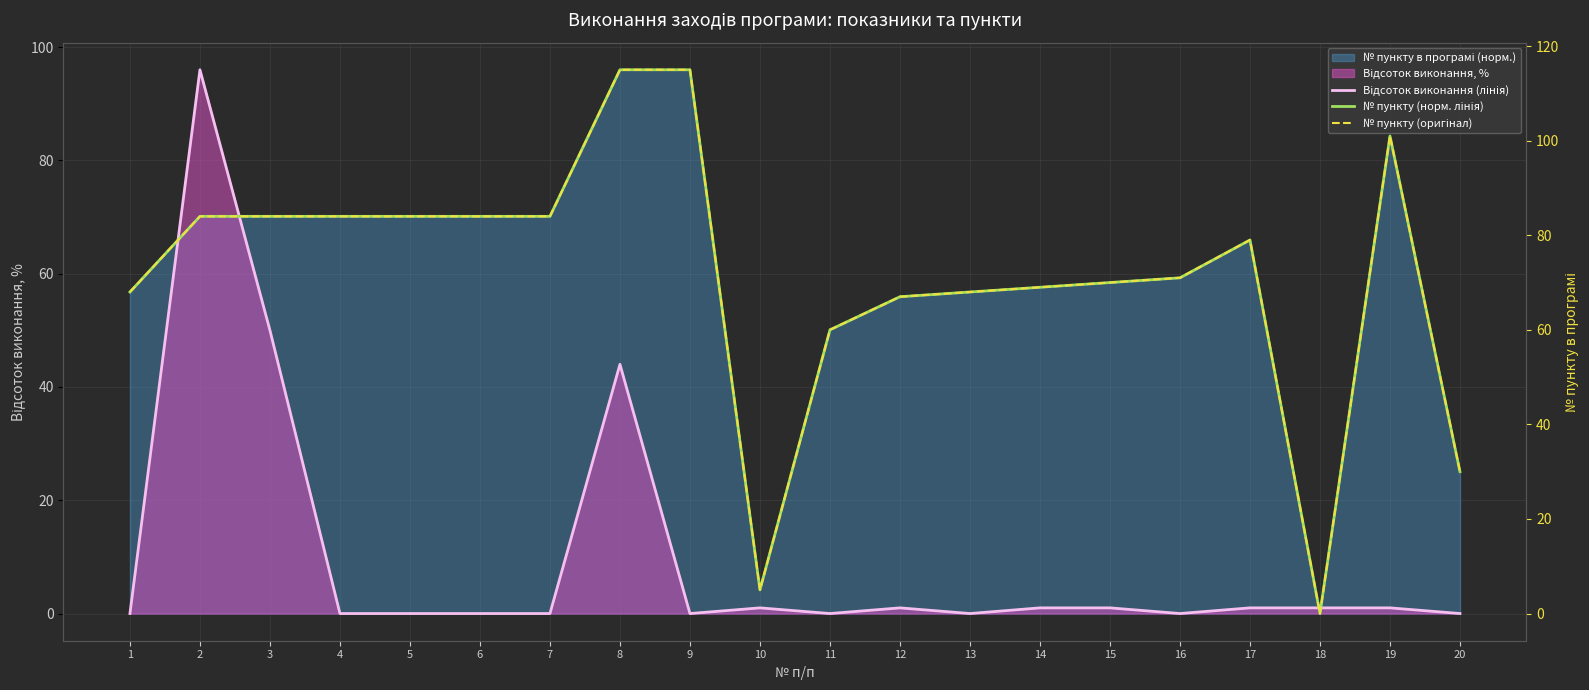

Reading left to right, extract all data points from this chart.

Відсоток виконання (лінія): 0.0	96.0	50.0	0.0	0.0	0.0	0.0	44.0	0.0	1.0	0.0	1.0	0.0	1.0	1.0	0.0	1.0	1.0	1.0	0.0
№ пункту (норм. лінія): 56.8	70.1	70.1	70.1	70.1	70.1	70.1	96.0	96.0	4.2	50.1	55.9	56.8	57.6	58.4	59.3	65.9	0.0	84.3	25.0
№ пункту (оригінал): 68.0	84.0	84.0	84.0	84.0	84.0	84.0	115.0	115.0	5.0	60.0	67.0	68.0	69.0	70.0	71.0	79.0	0.0	101.0	30.0